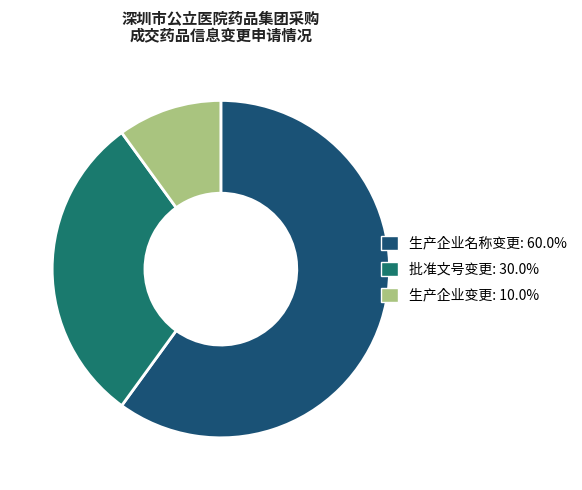

Which category has the smallest portion of the pie?

生产企业变更